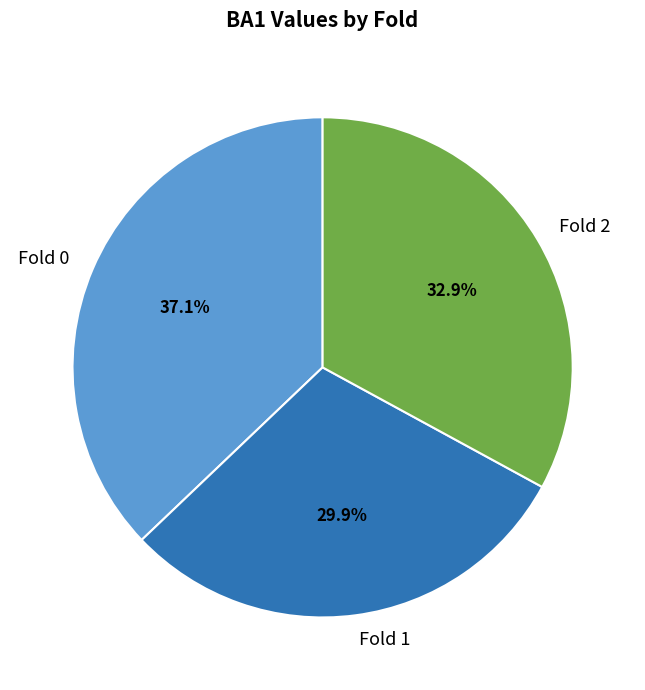

What percentage is the Fold 0 slice, to the nearest percent?

37%